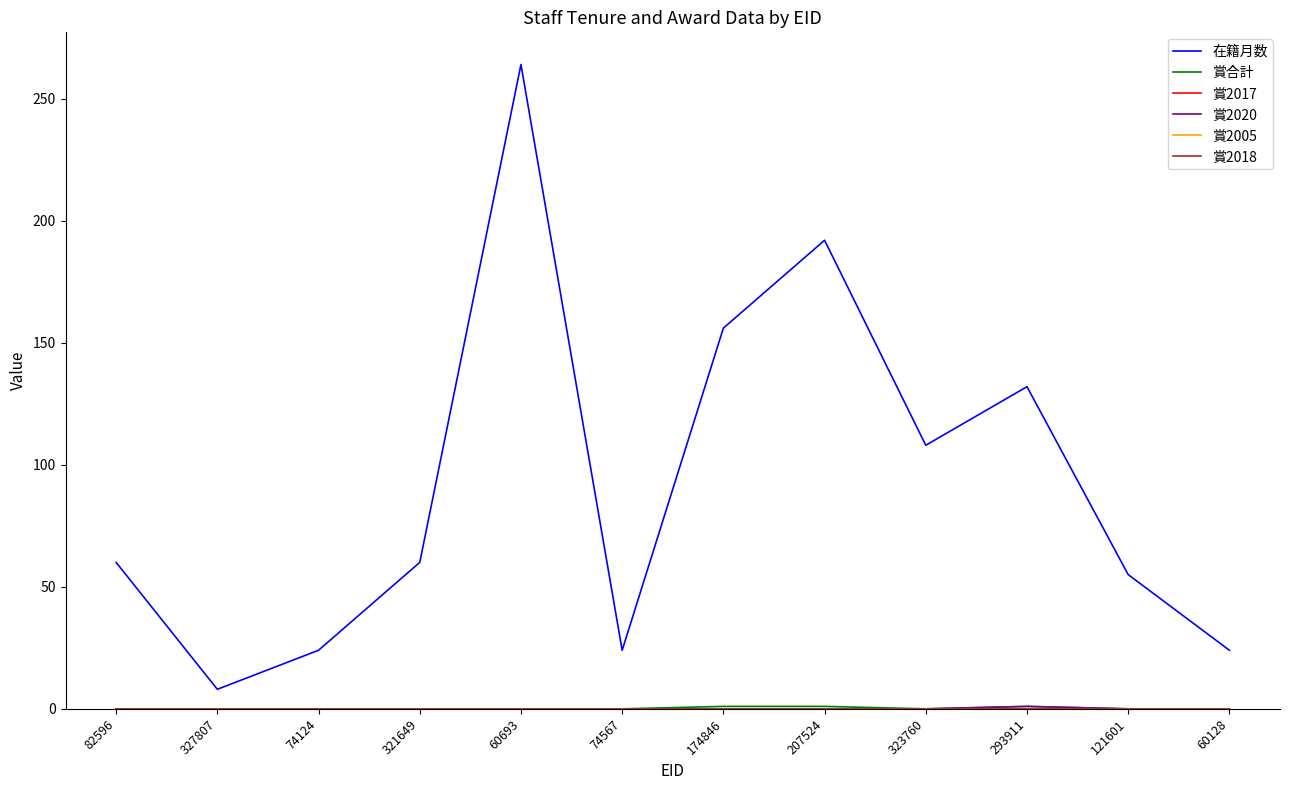

True or false: 賞2018 has more than 1 interior local peaks.

False